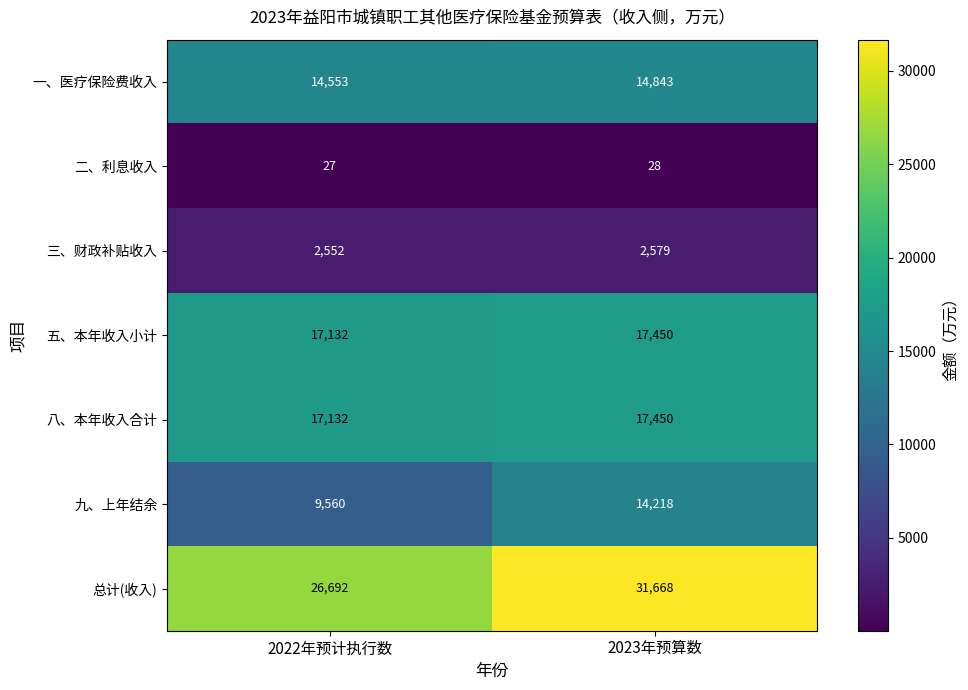

What is the sum of all 一、医疗保险费收入 values?

29396